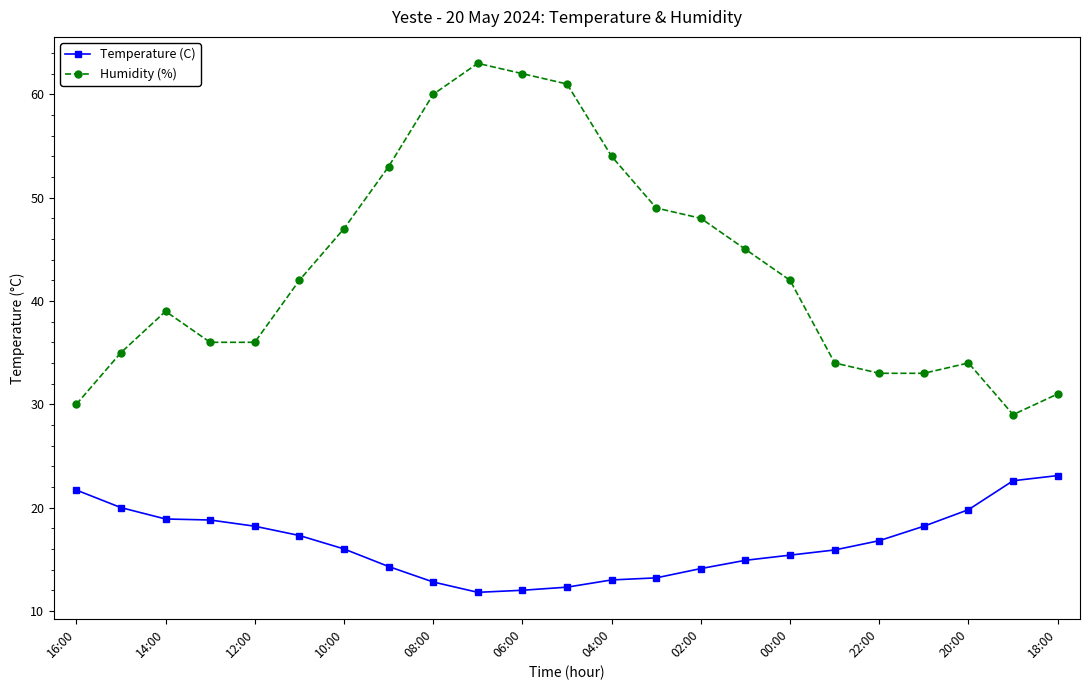

What is the sum of all Humidity (%) values?

996.0